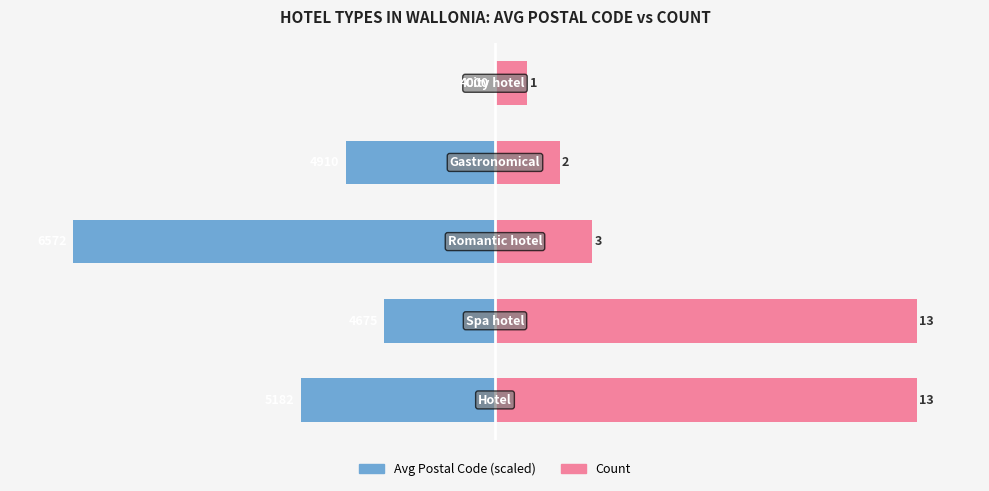

How many categories are shown in the chart?

5